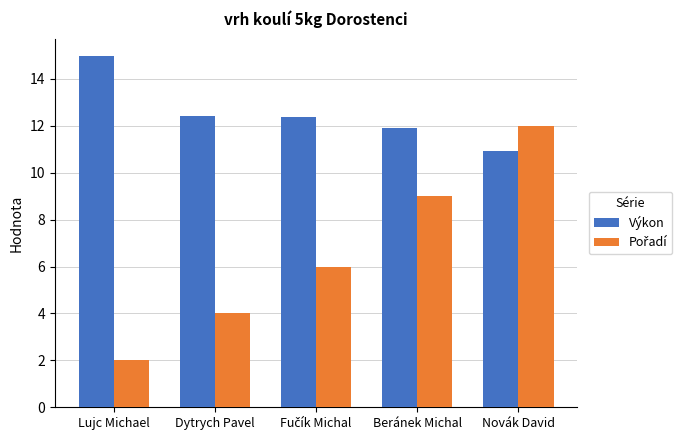

How many bars are there in each group?

2